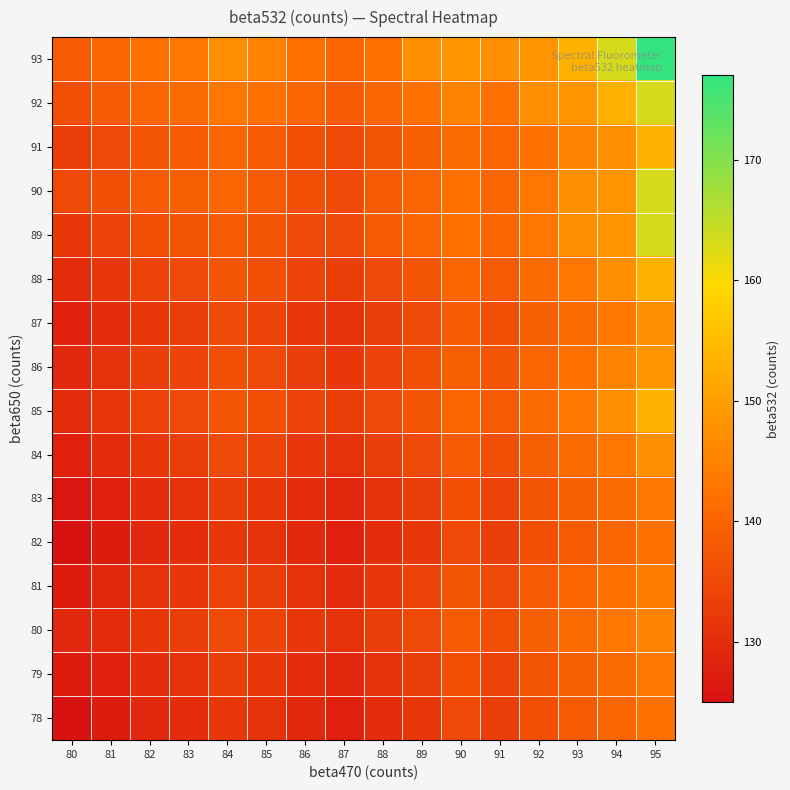

What is the smallest value displayed?

125